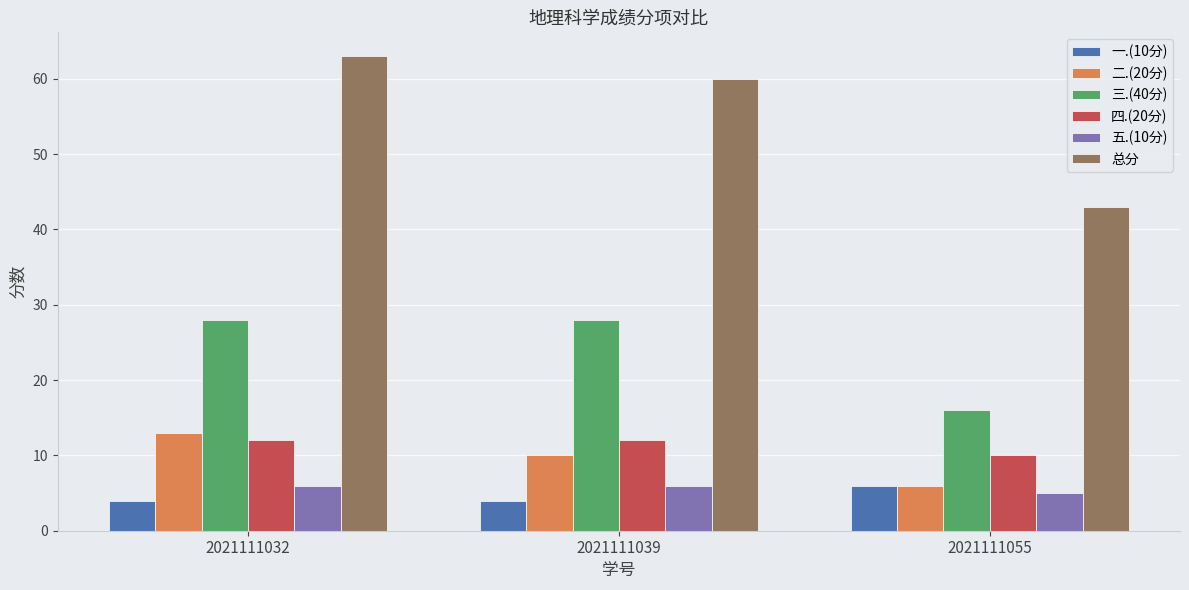

Count the number of data series in this chart.

6